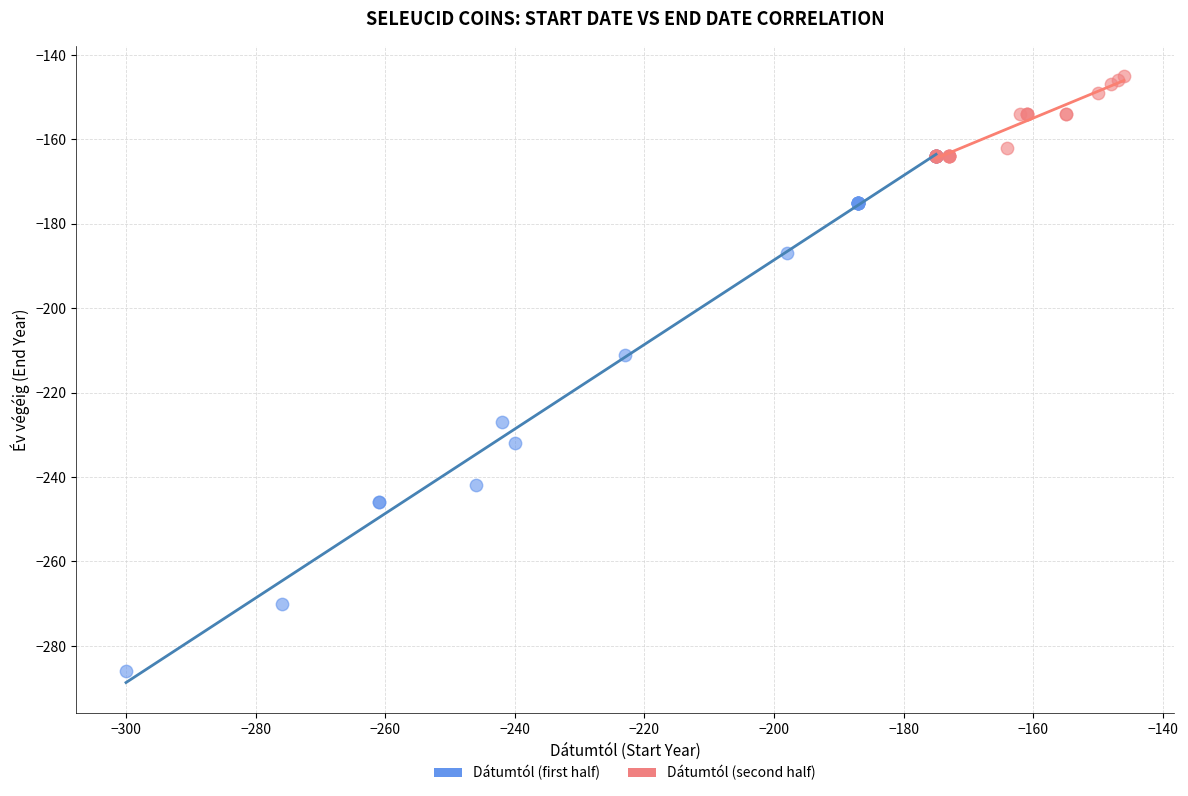

Which series reaches the maximum Y coordinate?

Dátumtól (second half)